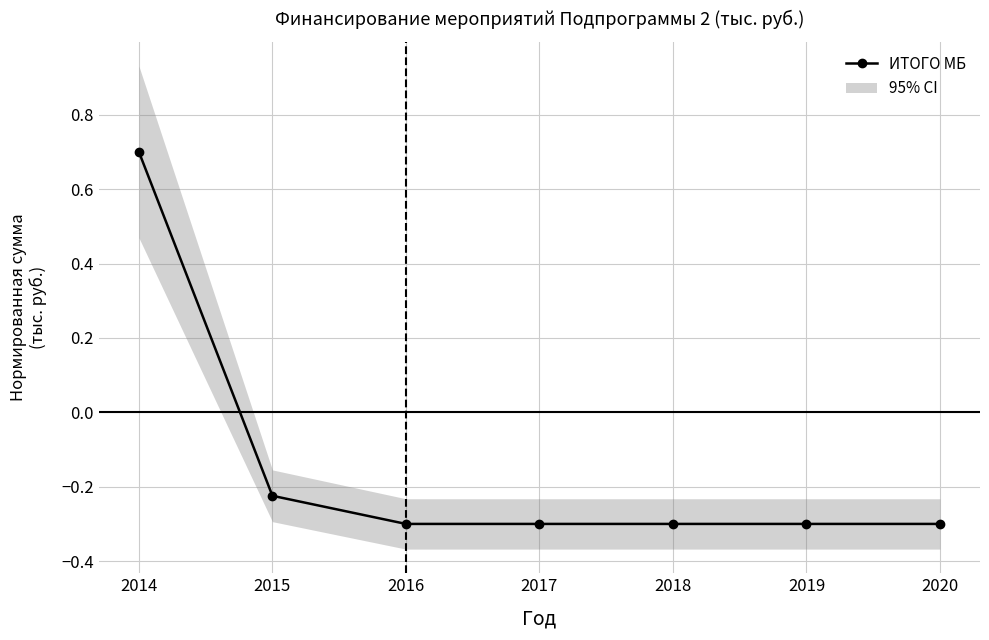

Reading left to right, extract all data points from this chart.

2014=0.7	2015=-0.2	2016=-0.3	2017=-0.3	2018=-0.3	2019=-0.3	2020=-0.3